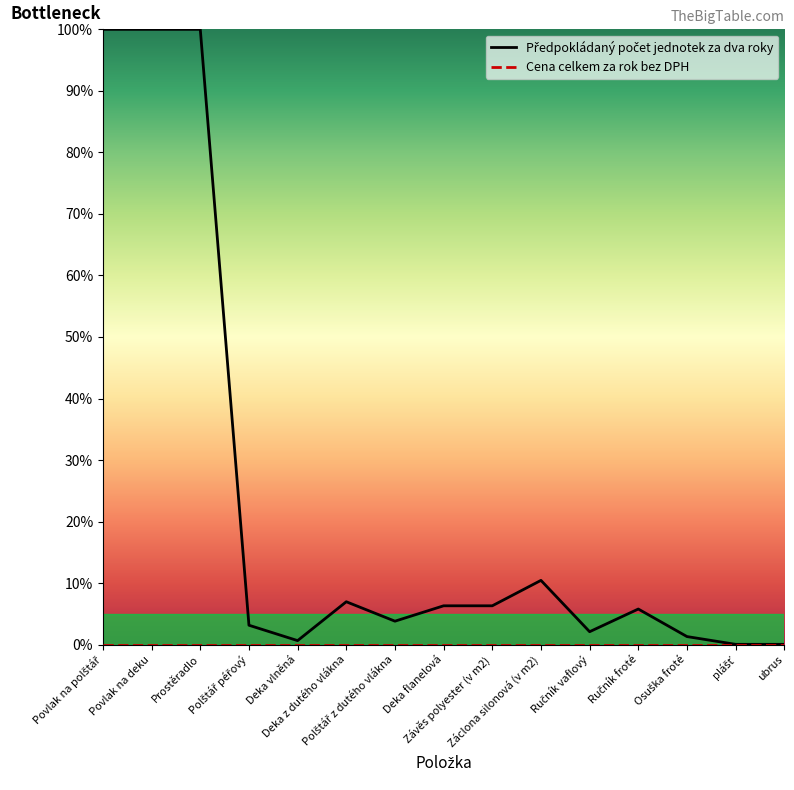

Rank the categories by value from lowest to highest.

plášť, ubrus, Deka vlněná, Osuška froté, Ručník vaflový, Polštář péřový, Polštář z dutého vlákna, Ručník froté, Deka flanelová, Závěs polyester (v m2), Deka z dutého vlákna, Záclona silonová (v m2), Povlak na polštář, Povlak na deku, Prostěradlo